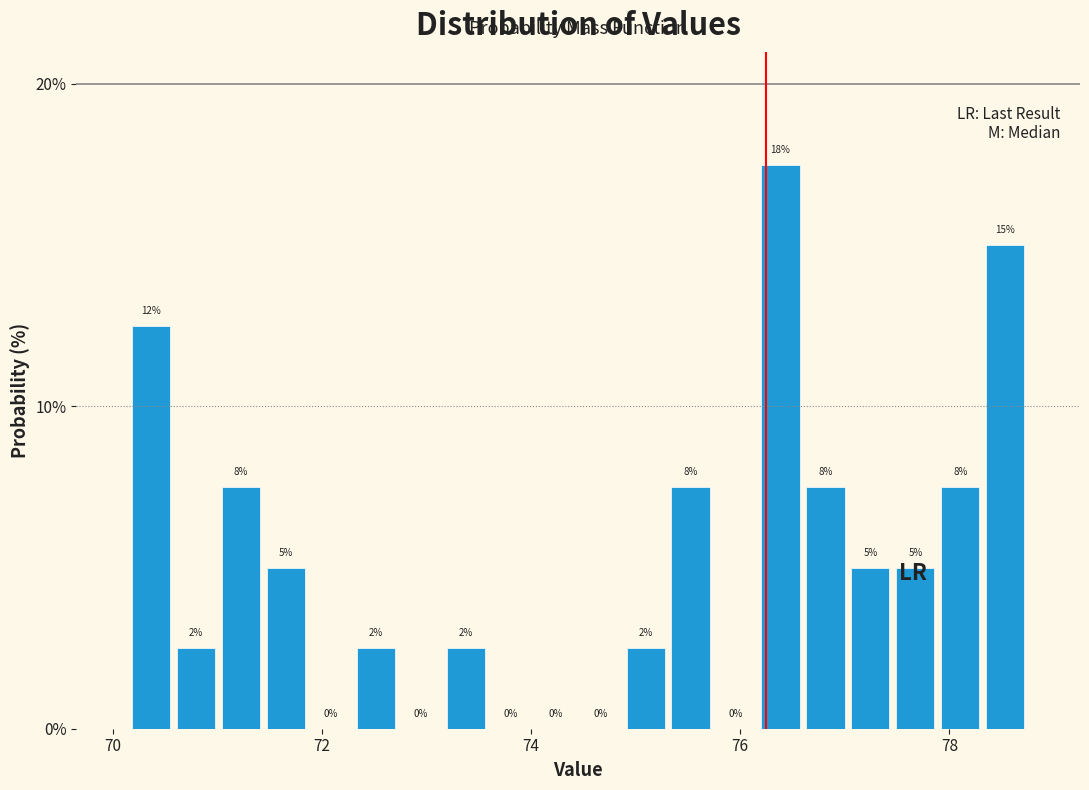

Read against the x-axis, roughly where is the centre of the tallest bar?

76.4